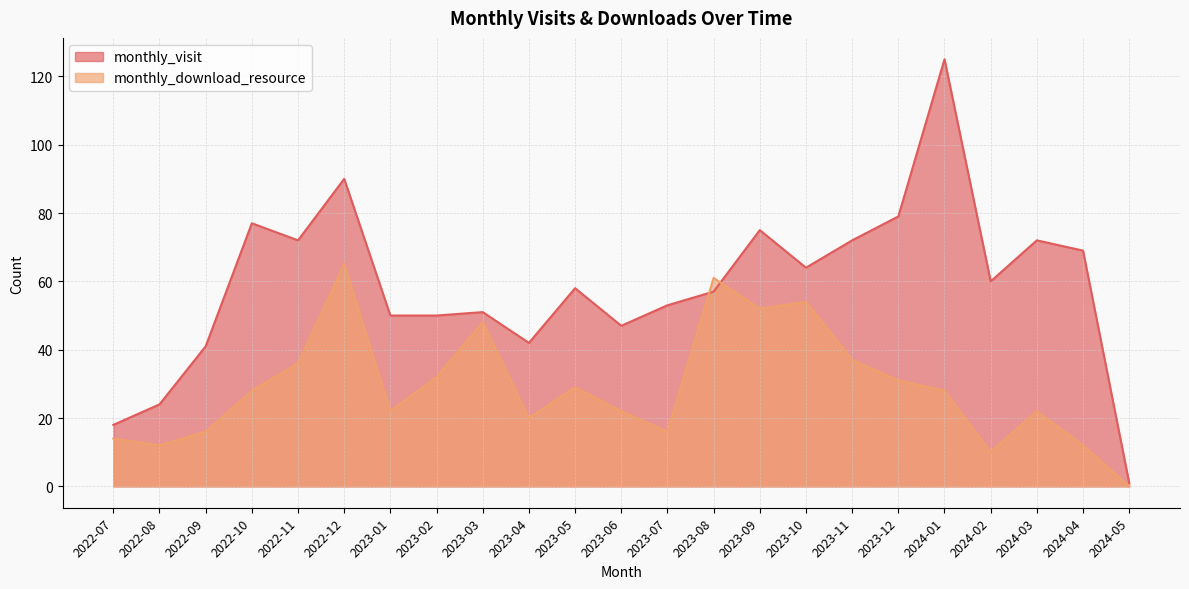

What is the label of the 17th point from the right?

2023-01